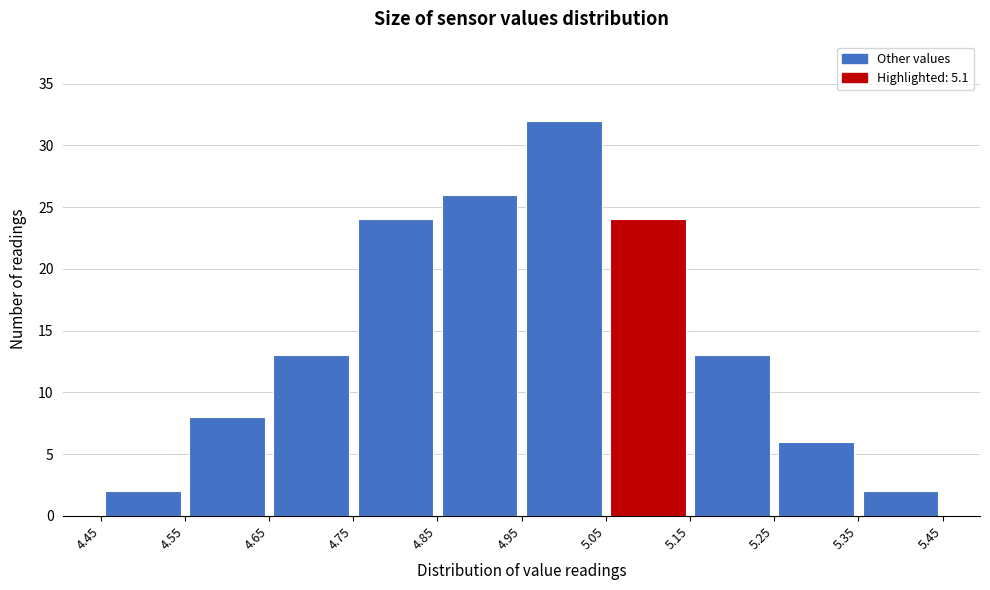

Reading left to right, transcribe this chart: for each bar, give the range it covers on the x-axis and its height. The values are not printed on the chart, so give them approximately, as read against the axis.

4.45 to 4.55: 2
4.55 to 4.65: 8
4.65 to 4.75: 13
4.75 to 4.85: 24
4.85 to 4.95: 26
4.95 to 5.05: 32
5.05 to 5.15: 24
5.15 to 5.25: 13
5.25 to 5.35: 6
5.35 to 5.45: 2